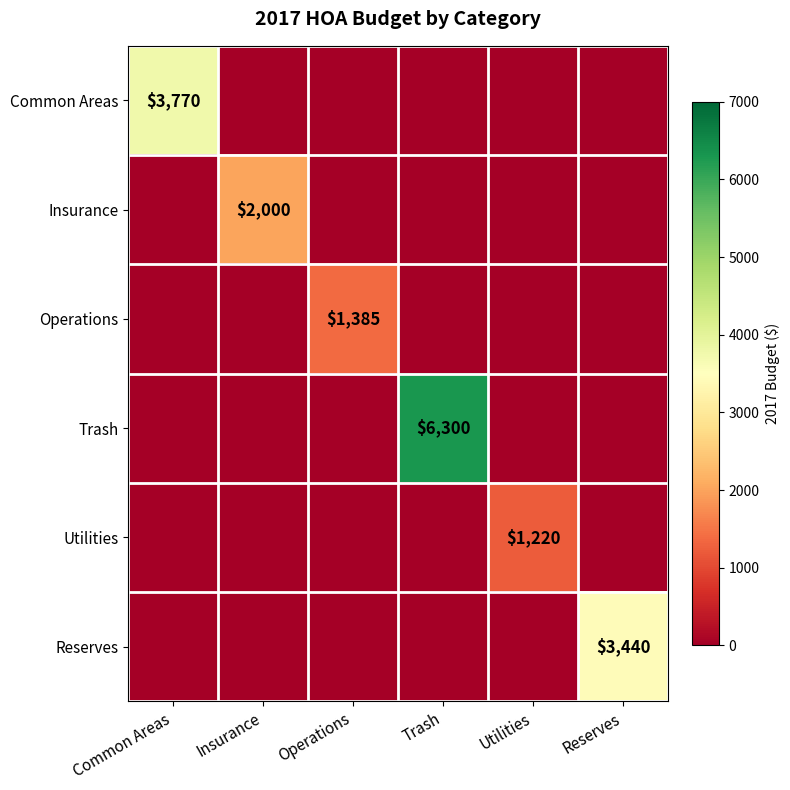

Which label corresponds to the smallest value in the chart?

Insurance